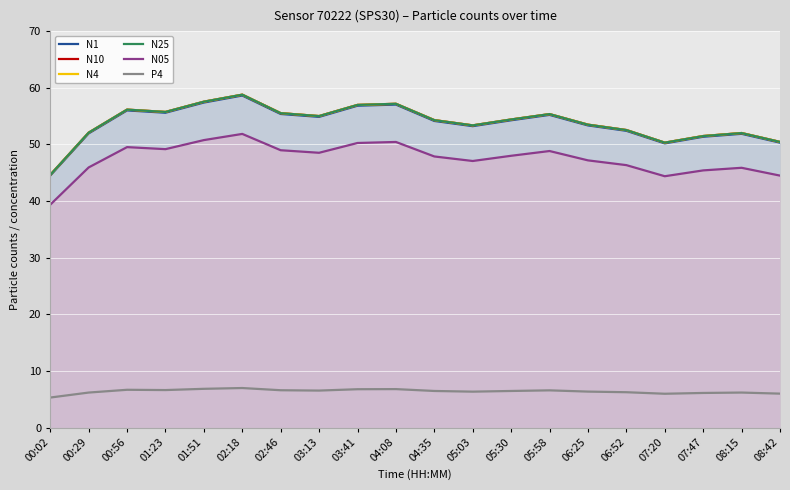

What are all the series names shown in the legend?

N1, N10, N4, N25, N05, P4